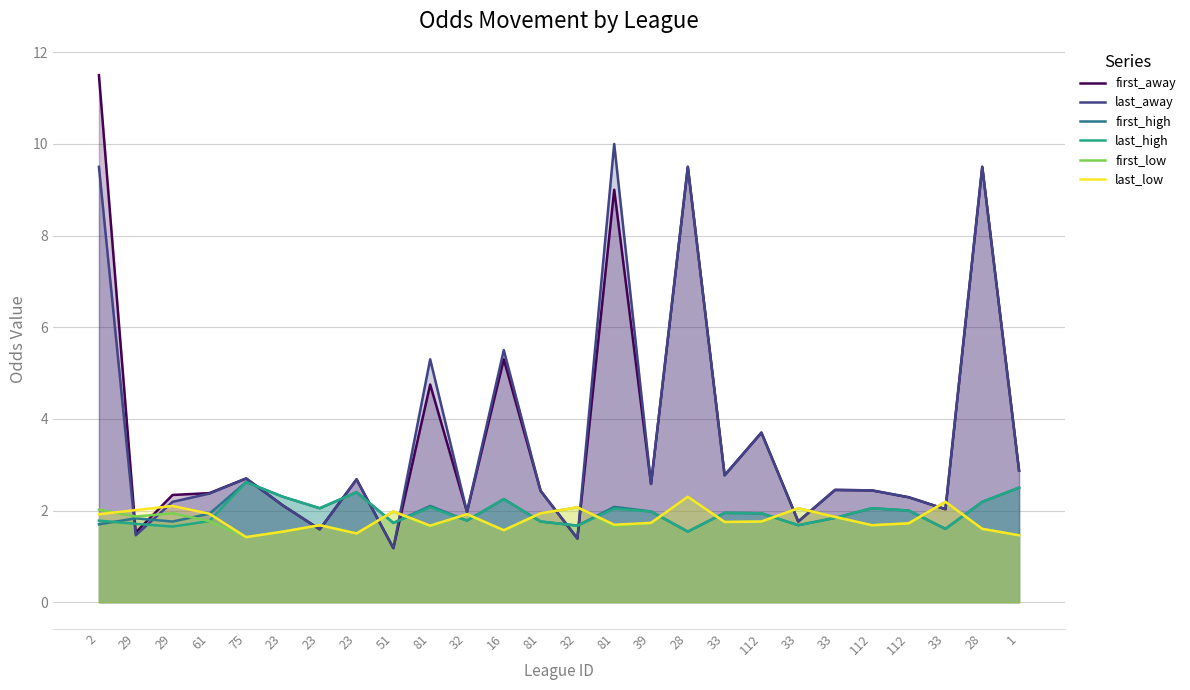

How many lines are shown in the chart?

6